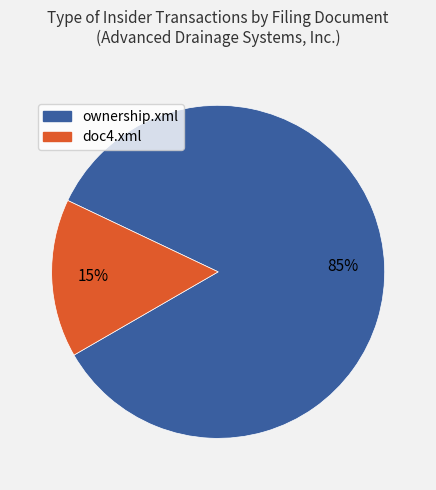

Is there any slice that represents more than half of the pie?

Yes